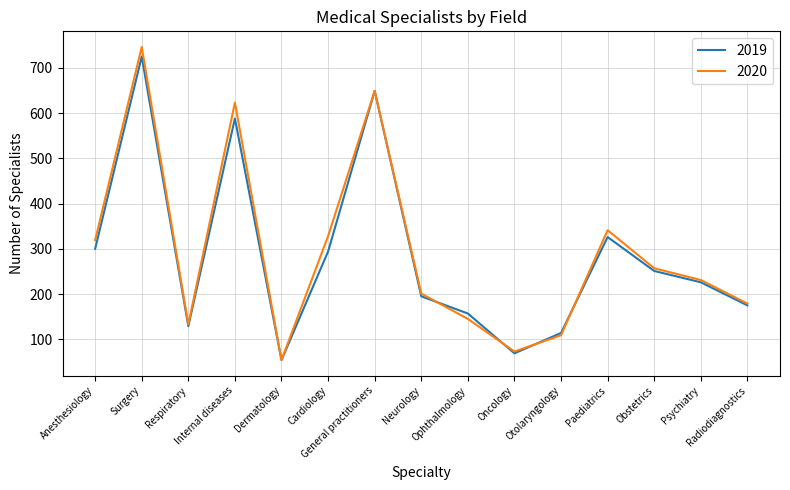

What is the sum of all 2020 values?

4388